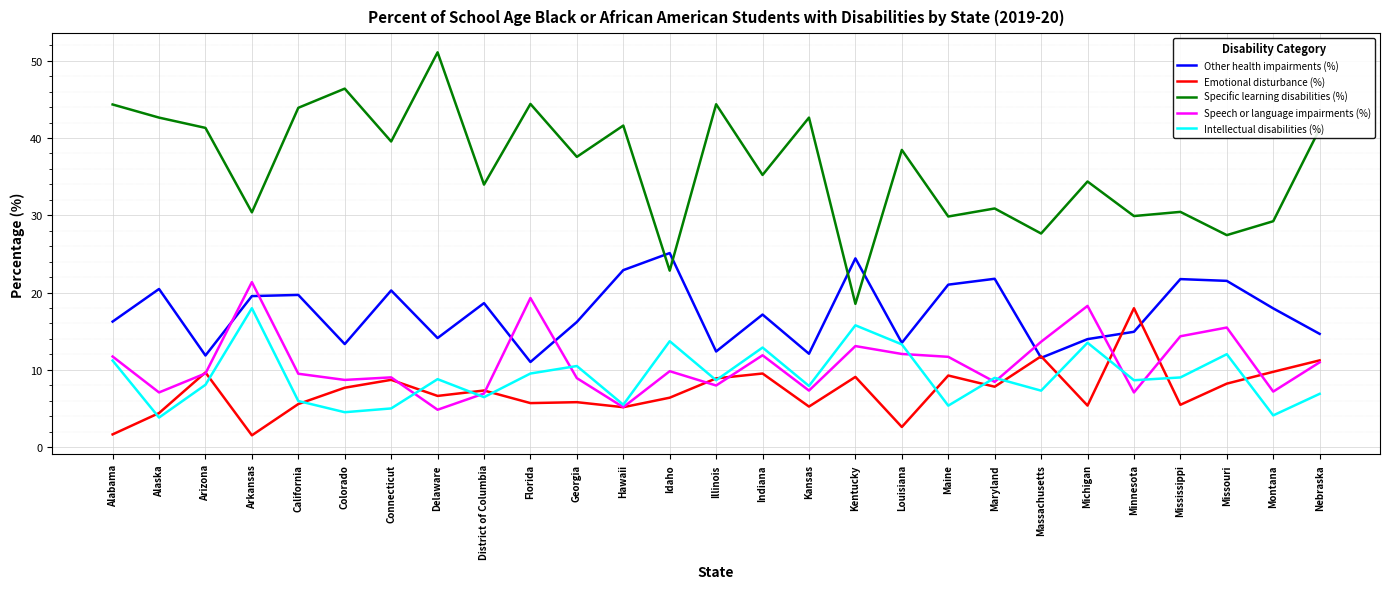

What are all the series names shown in the legend?

Other health impairments (%), Emotional disturbance (%), Specific learning disabilities (%), Speech or language impairments (%), Intellectual disabilities (%)